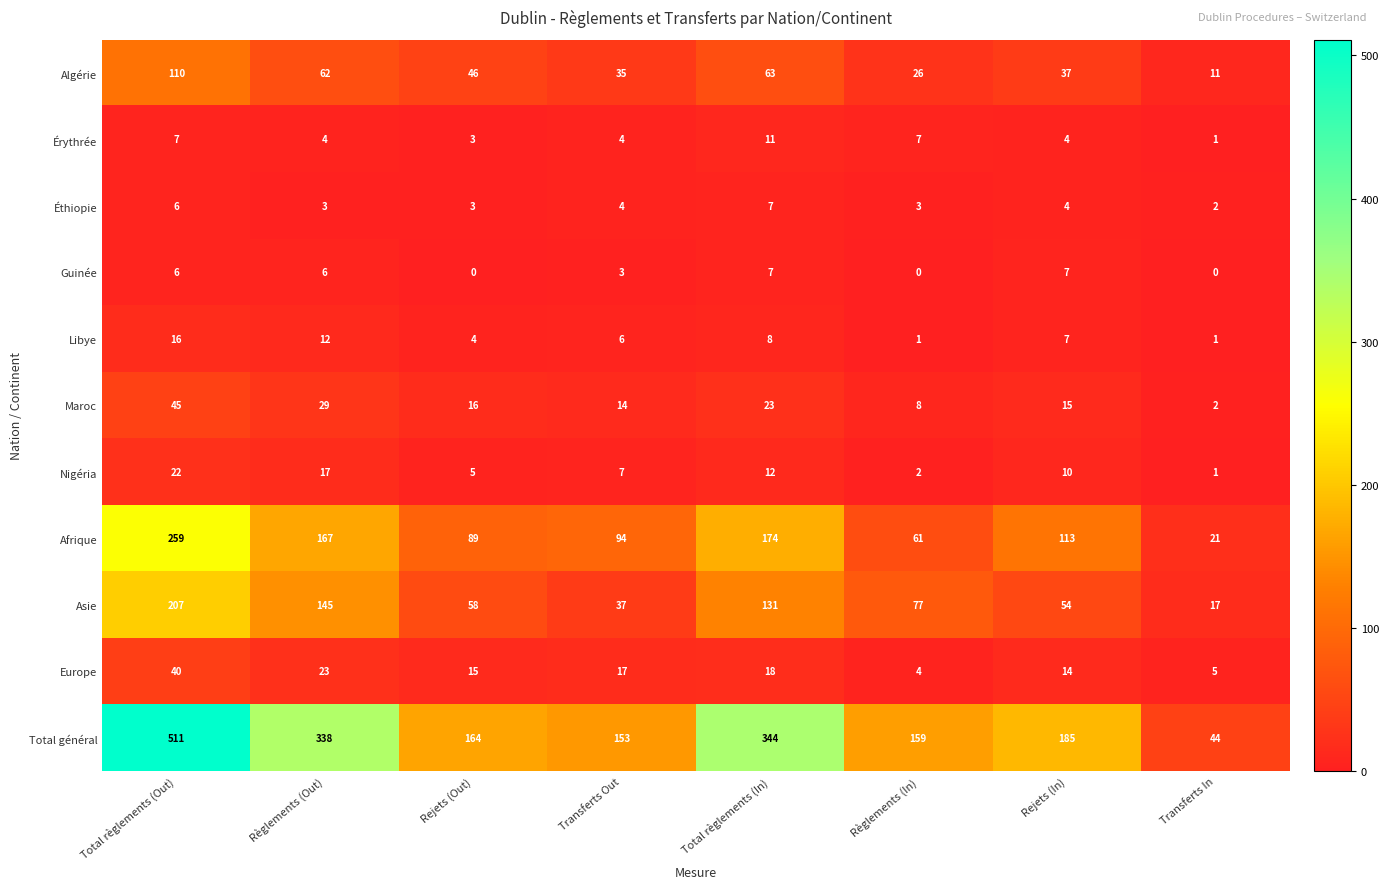

True or false: Asie has a value of 17 at Transferts In.

True